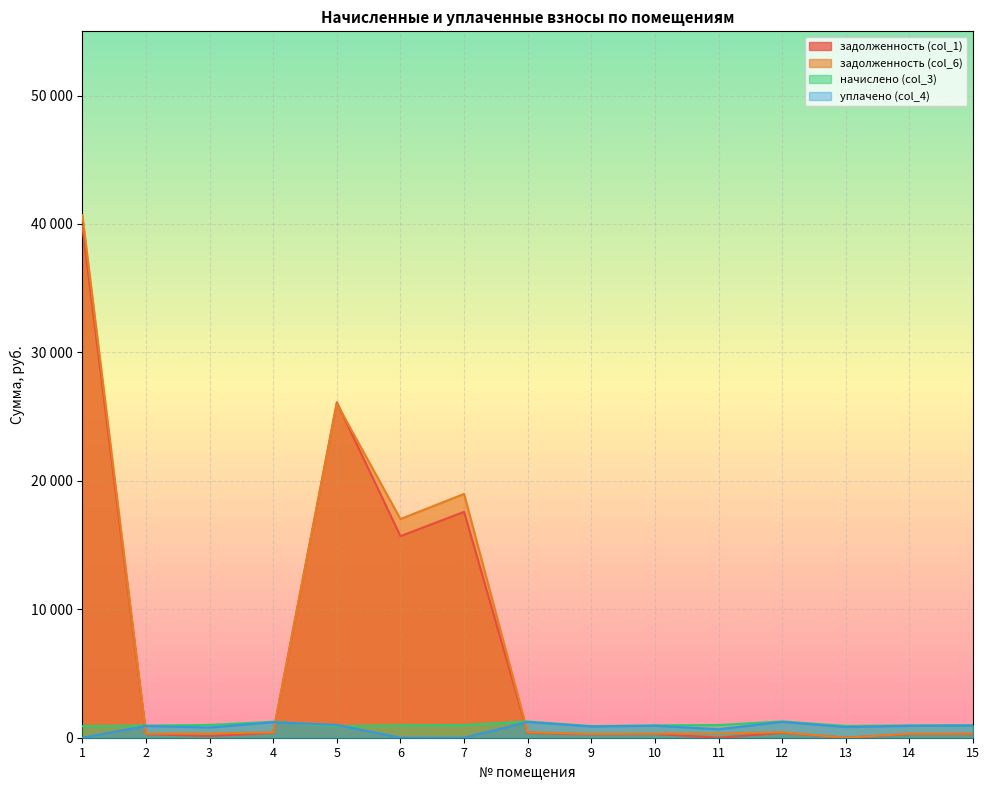

At 15, list the series in order from smallest to largest.

задолженность (col_1), задолженность (col_6), уплачено (col_4), начислено (col_3)